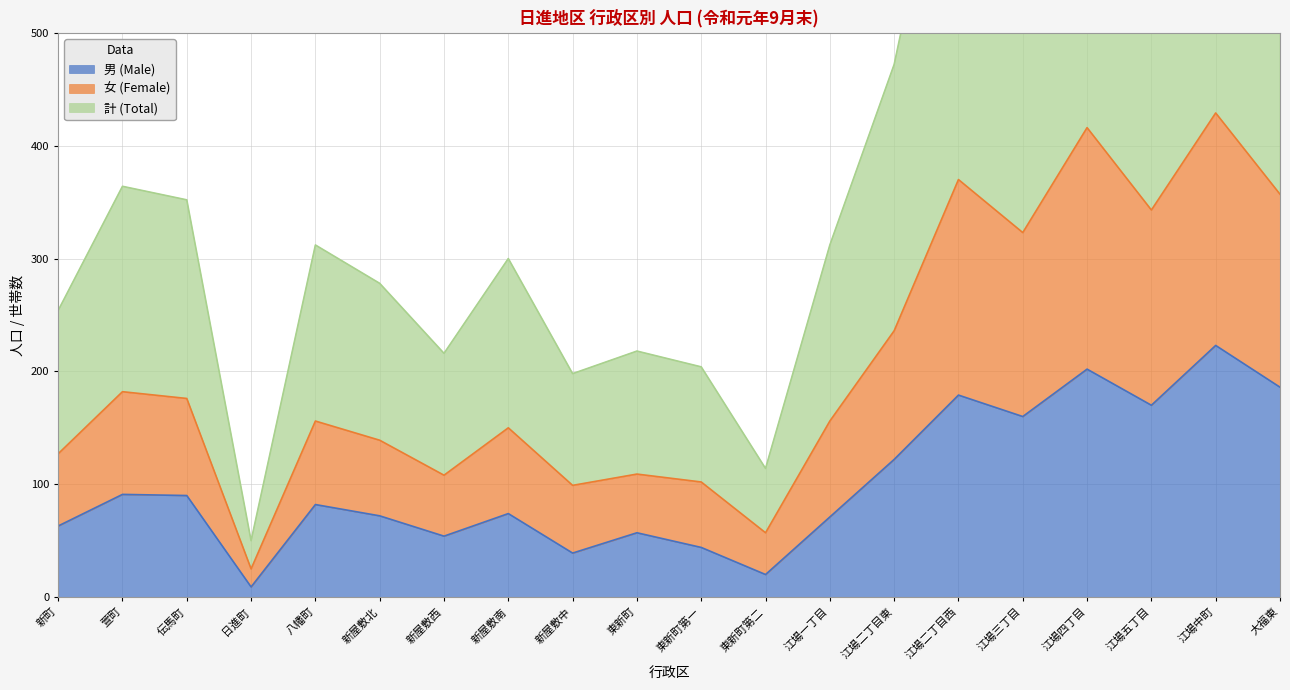

List the labels in order of 男 (Male) value, smallest first.

日進町, 東新町第二, 新屋敷中, 東新町第一, 新屋敷西, 東新町, 新町, 江場一丁目, 新屋敷北, 新屋敷南, 八幡町, 伝馬町, 萱町, 江場二丁目東, 江場三丁目, 江場五丁目, 江場二丁目西, 大福東, 江場四丁目, 江場中町